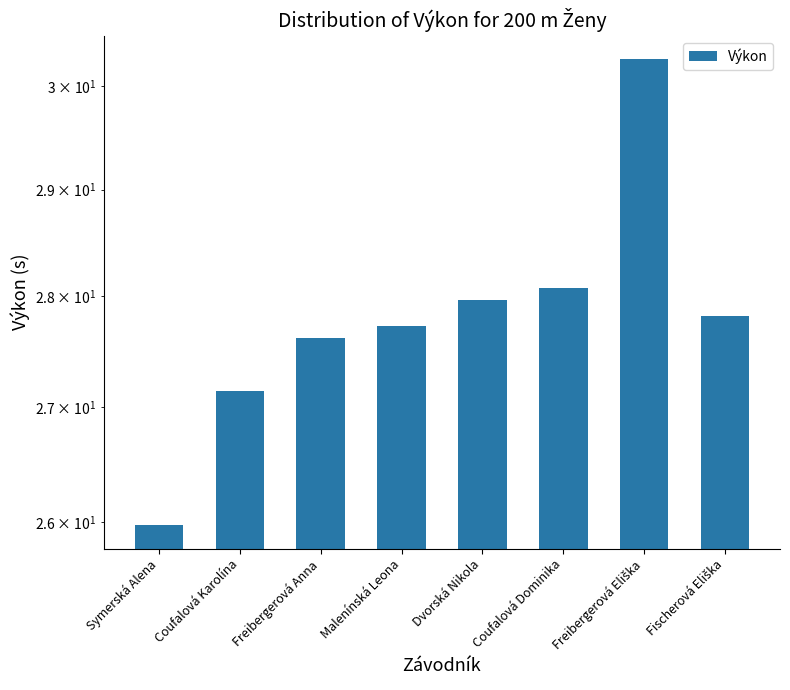

Reading left to right, what are all the values shown in this chart?

26.0	27.1	27.6	27.7	28.0	28.1	30.3	27.8